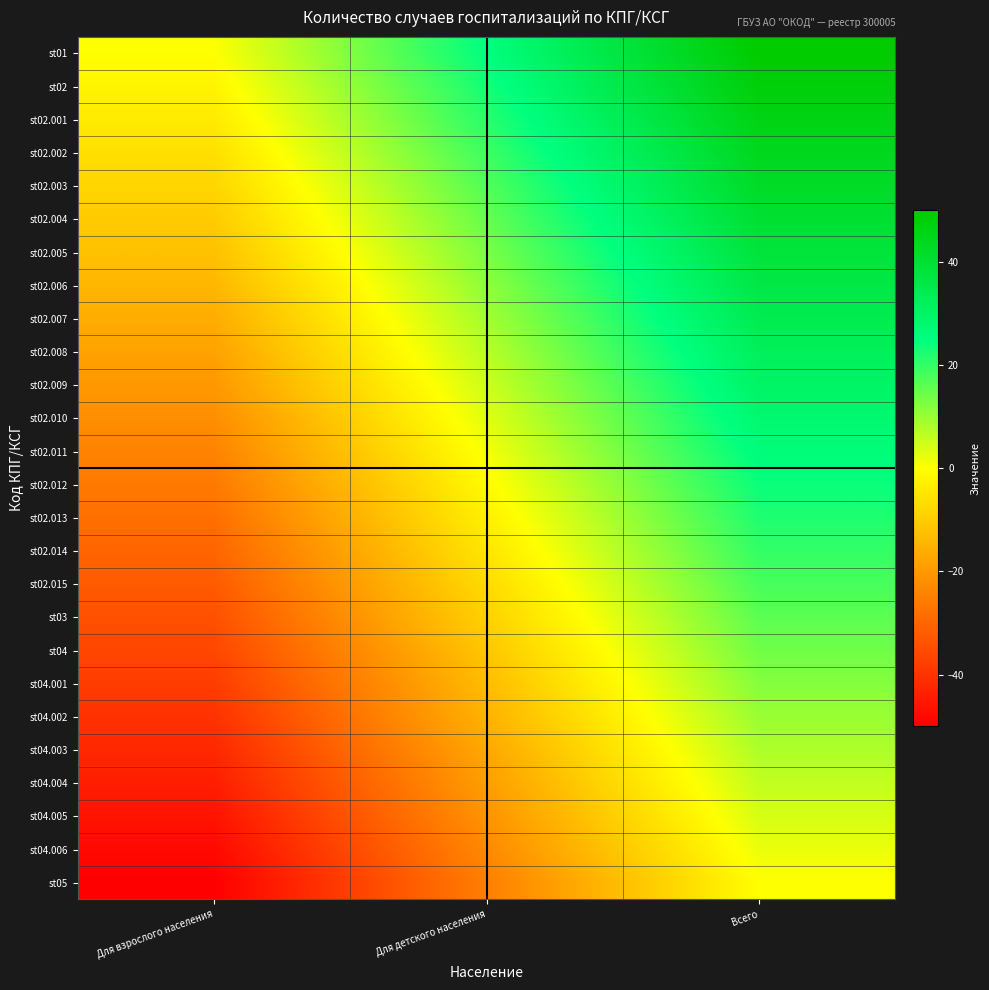

Reading left to right, list all the values displayed in this chart.

st01: Для взрослого населения=0.0	Для детского населения=25.0	Всего=50.0
st02: Для взрослого населения=-2.0	Для детского населения=23.0	Всего=48.0
st02.001: Для взрослого населения=-4.0	Для детского населения=21.0	Всего=46.0
st02.002: Для взрослого населения=-6.0	Для детского населения=19.0	Всего=44.0
st02.003: Для взрослого населения=-8.0	Для детского населения=17.0	Всего=42.0
st02.004: Для взрослого населения=-10.0	Для детского населения=15.0	Всего=40.0
st02.005: Для взрослого населения=-12.0	Для детского населения=13.0	Всего=38.0
st02.006: Для взрослого населения=-14.0	Для детского населения=11.0	Всего=36.0
st02.007: Для взрослого населения=-16.0	Для детского населения=9.0	Всего=34.0
st02.008: Для взрослого населения=-18.0	Для детского населения=7.0	Всего=32.0
st02.009: Для взрослого населения=-20.0	Для детского населения=5.0	Всего=30.0
st02.010: Для взрослого населения=-22.0	Для детского населения=3.0	Всего=28.0
st02.011: Для взрослого населения=-24.0	Для детского населения=1.0	Всего=26.0
st02.012: Для взрослого населения=-26.0	Для детского населения=-1.0	Всего=24.0
st02.013: Для взрослого населения=-28.0	Для детского населения=-3.0	Всего=22.0
st02.014: Для взрослого населения=-30.0	Для детского населения=-5.0	Всего=20.0
st02.015: Для взрослого населения=-32.0	Для детского населения=-7.0	Всего=18.0
st03: Для взрослого населения=-34.0	Для детского населения=-9.0	Всего=16.0
st04: Для взрослого населения=-36.0	Для детского населения=-11.0	Всего=14.0
st04.001: Для взрослого населения=-38.0	Для детского населения=-13.0	Всего=12.0
st04.002: Для взрослого населения=-40.0	Для детского населения=-15.0	Всего=10.0
st04.003: Для взрослого населения=-42.0	Для детского населения=-17.0	Всего=8.0
st04.004: Для взрослого населения=-44.0	Для детского населения=-19.0	Всего=6.0
st04.005: Для взрослого населения=-46.0	Для детского населения=-21.0	Всего=4.0
st04.006: Для взрослого населения=-48.0	Для детского населения=-23.0	Всего=2.0
st05: Для взрослого населения=-50.0	Для детского населения=-25.0	Всего=0.0